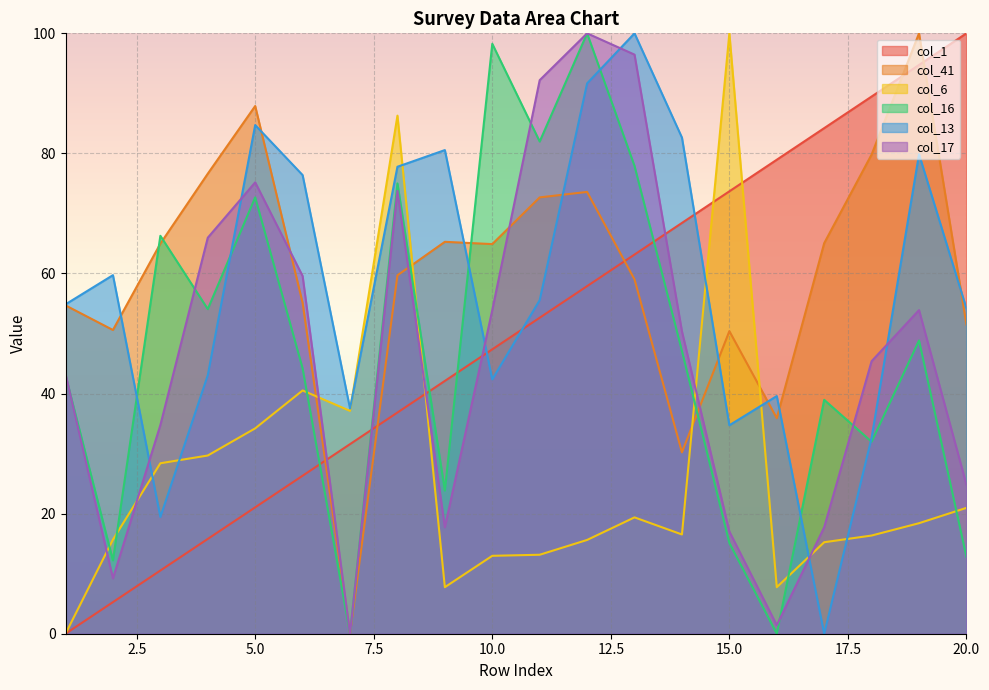

How many values in col_16 are above zero?

18